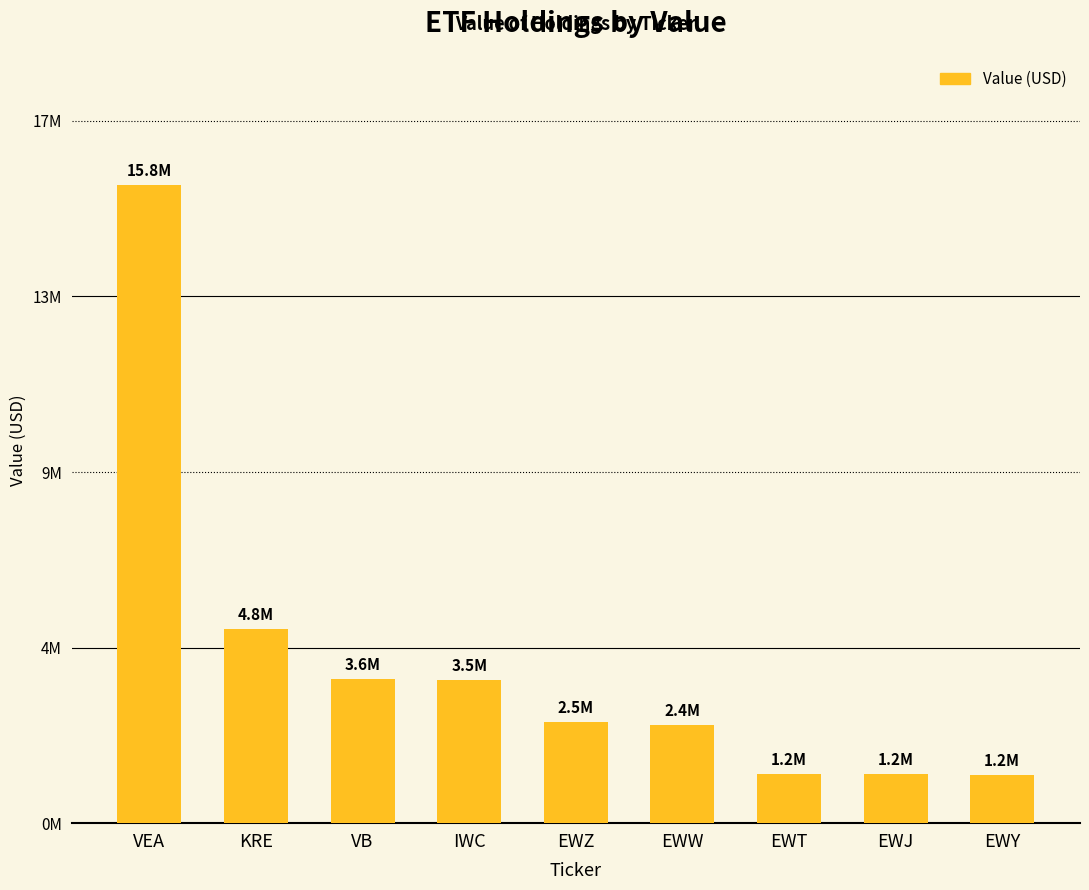

True or false: the data shows 774444 at IWC.

False